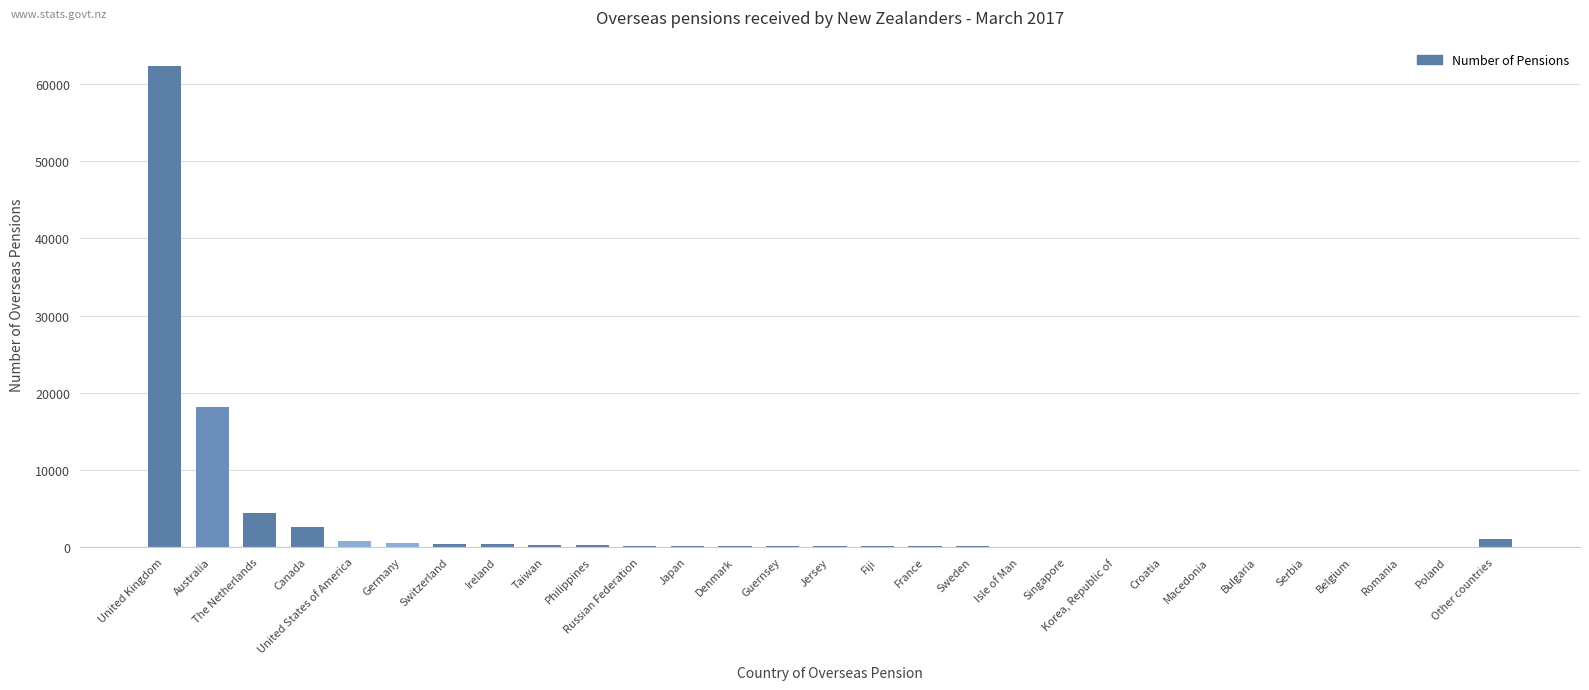

What is the sum of all values?

92289